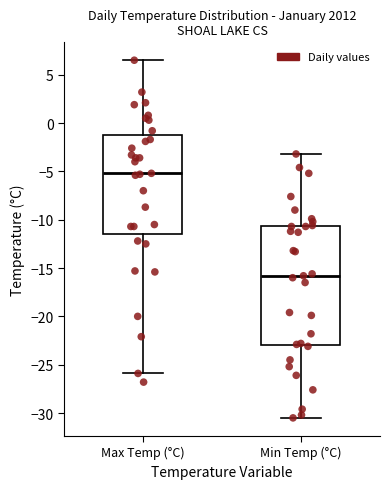

Reading left to right, read every box against the y-axis: the position of its median line, the range the box covers, and the ends of its whiskers. The values are not printed on the chart, so give them approximately, as read against the axis.

Max Temp (°C): median -5.0, box -11.5 to -1.0, whiskers -26.0 to 6.5
Min Temp (°C): median -16.0, box -23.0 to -10.5, whiskers -30.5 to -3.0